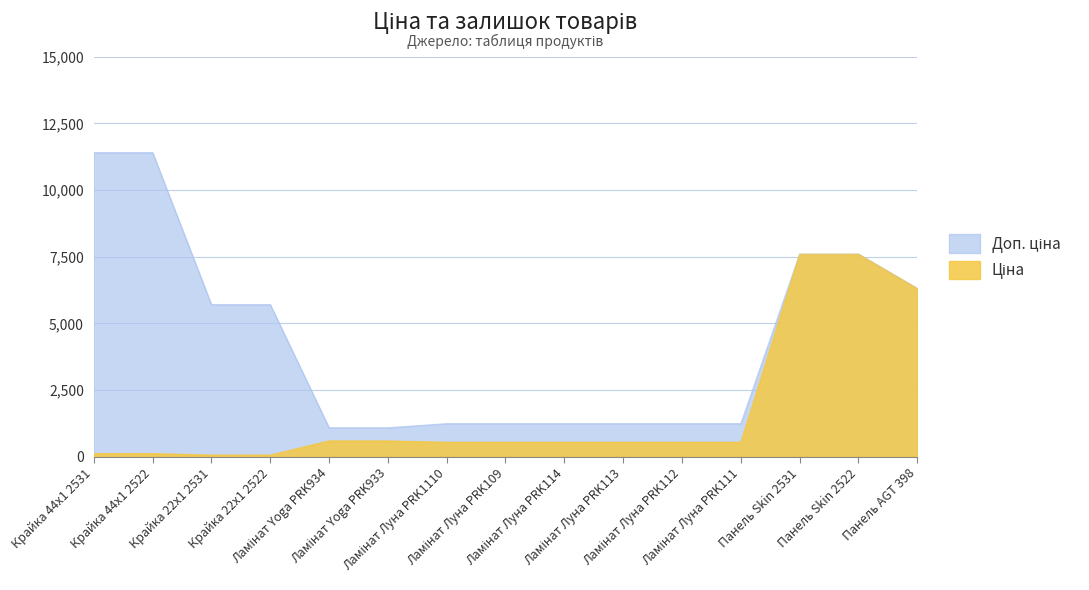

What is the difference between the maximum and minimum values in the Доп. ціна series?

10328.3